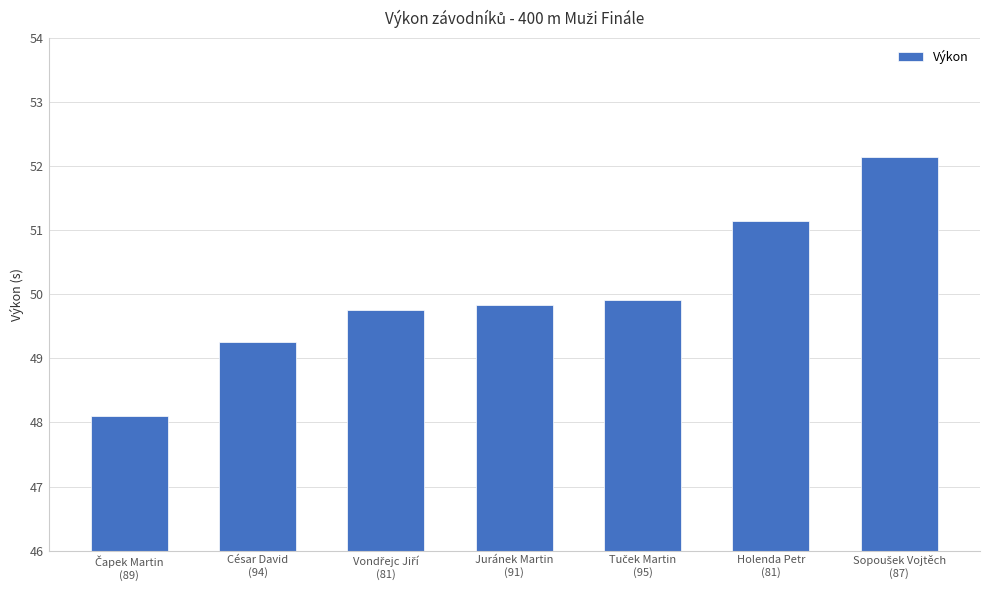

What is the value of the 1st bar from the left?

2.1